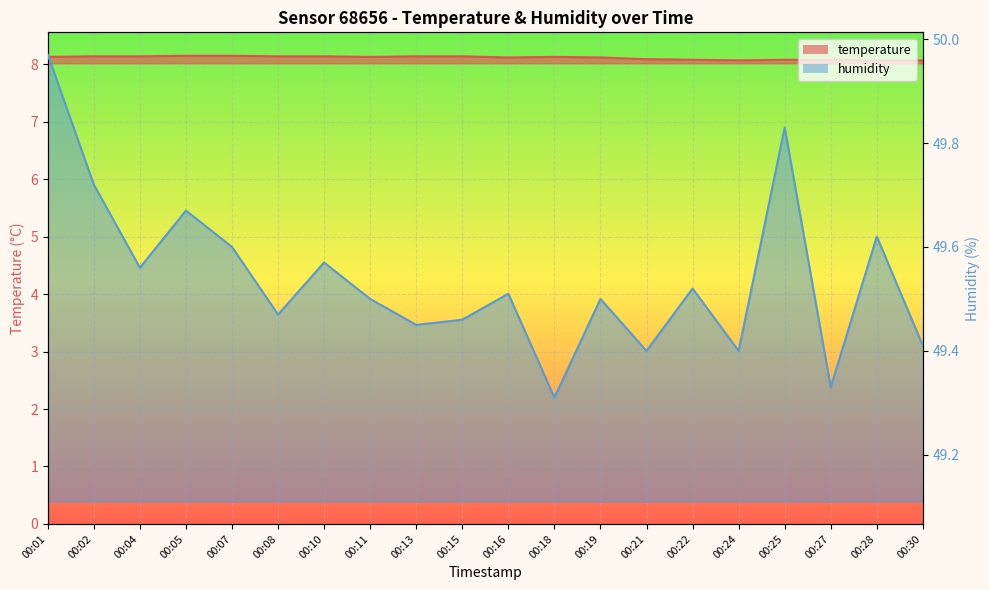

At how many categories does at least one series exceed 43?

20